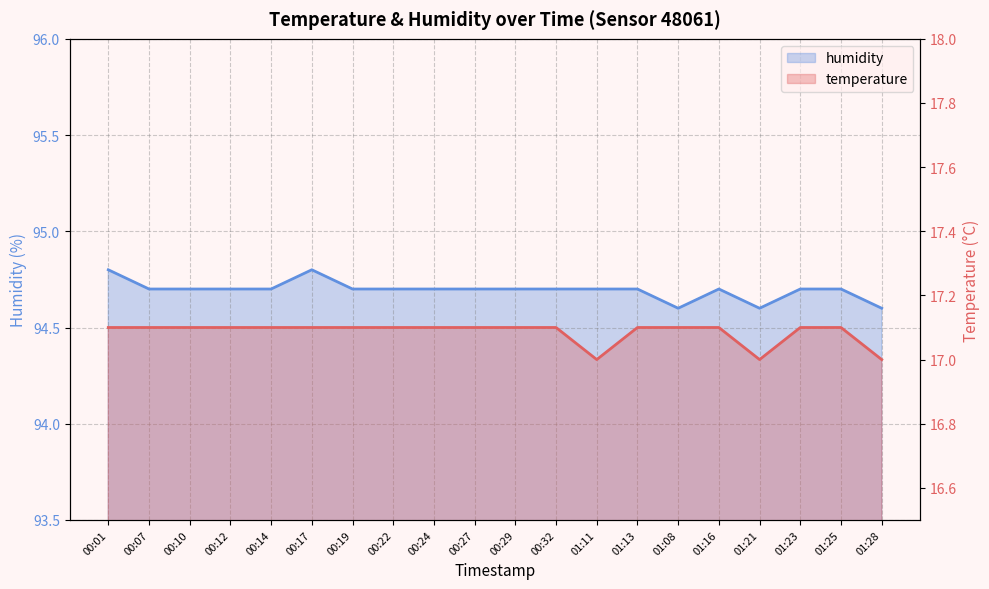

What is the average value of the temperature series?

17.1